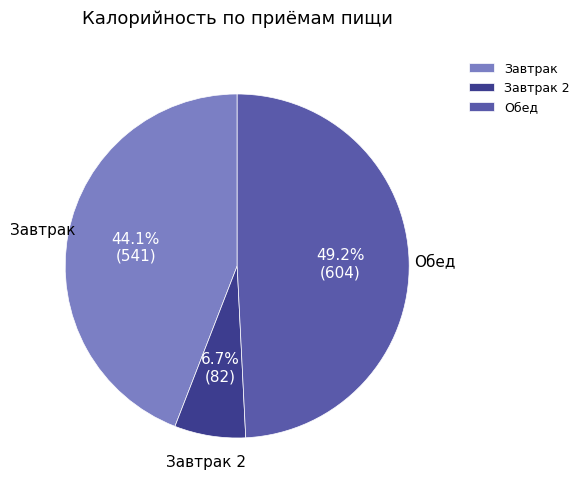

Combined, what portion of the pie is Завтрак 2 and Завтрак?

50.8%